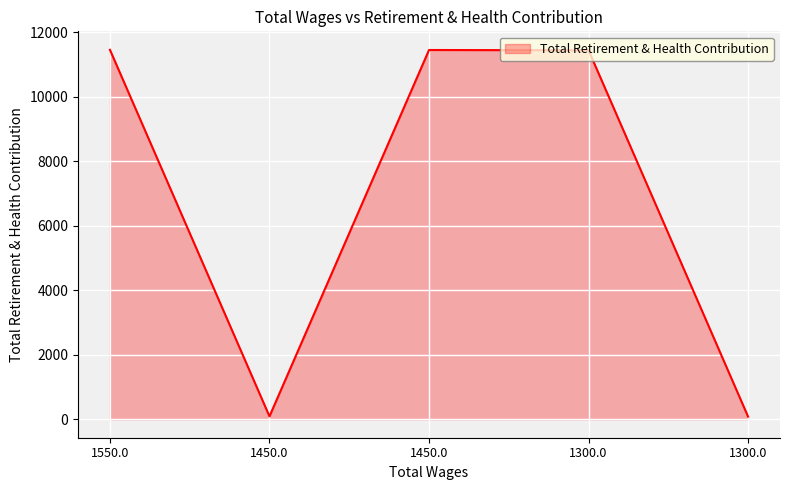

Where does the data first go above 11446?

1550.0